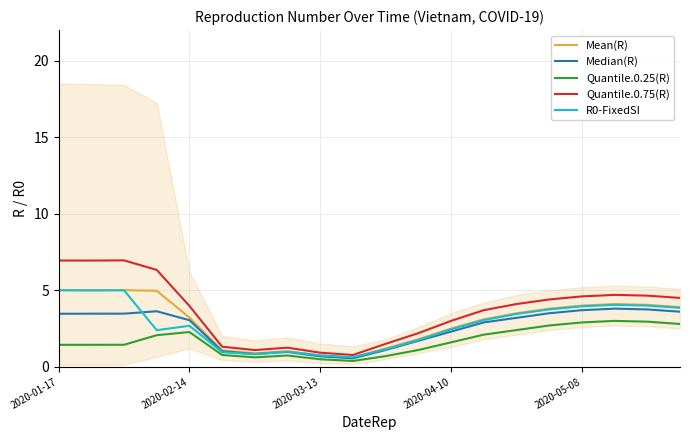

Does the chart have visible grid lines?

Yes